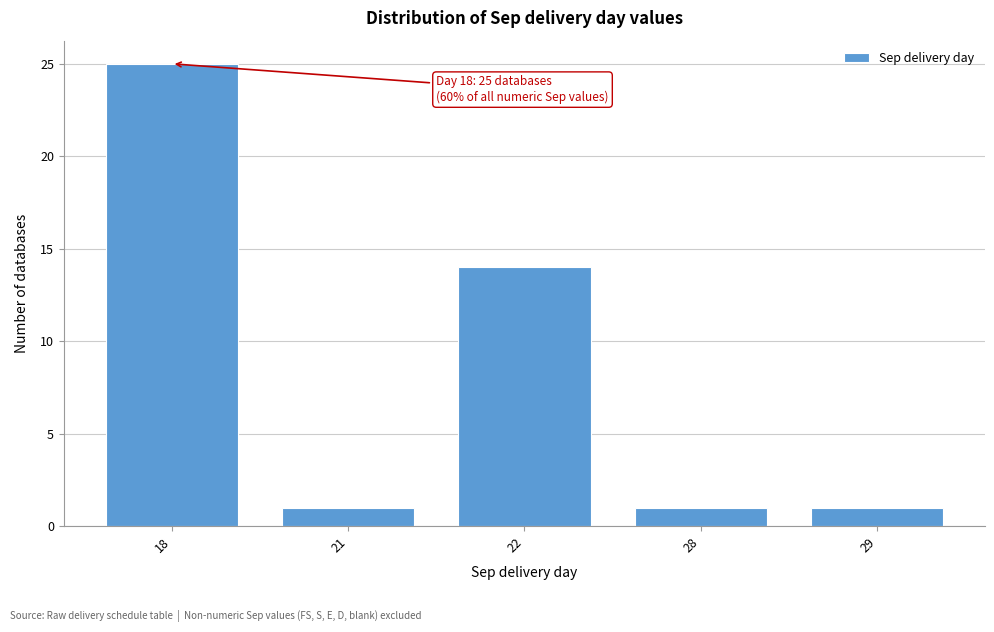

Reading left to right, what are all the values shown in this chart?

18=25	21=1	22=14	28=1	29=1